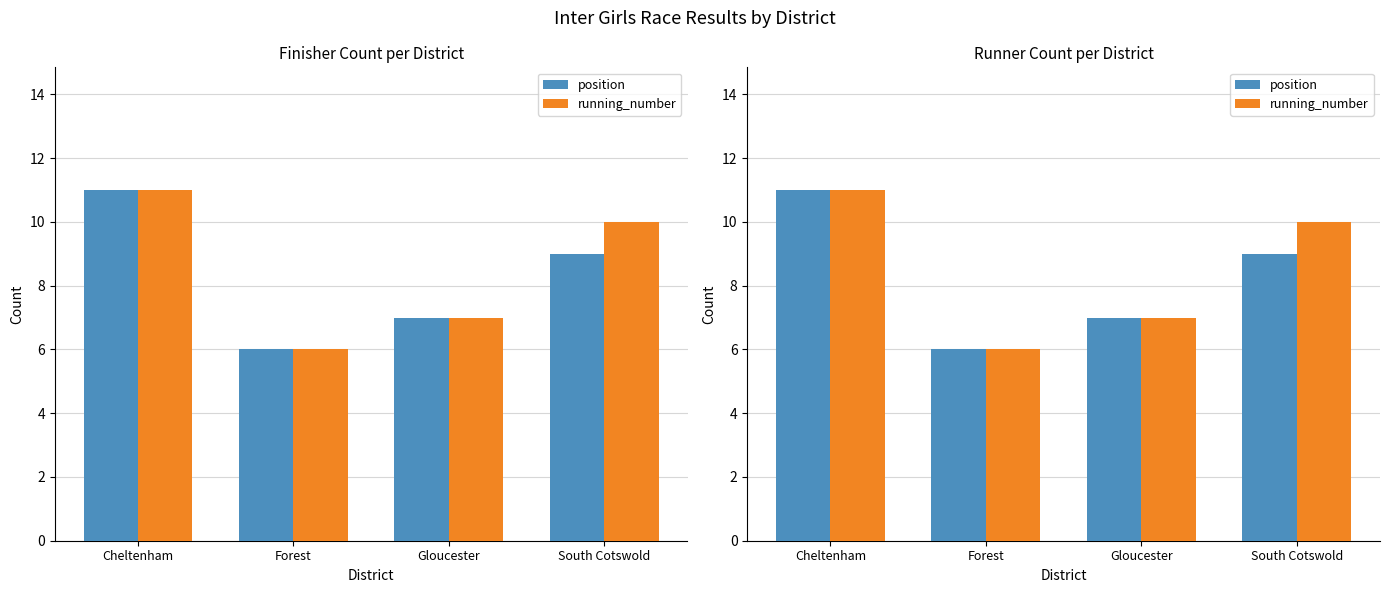

What is the minimum value for position?

6